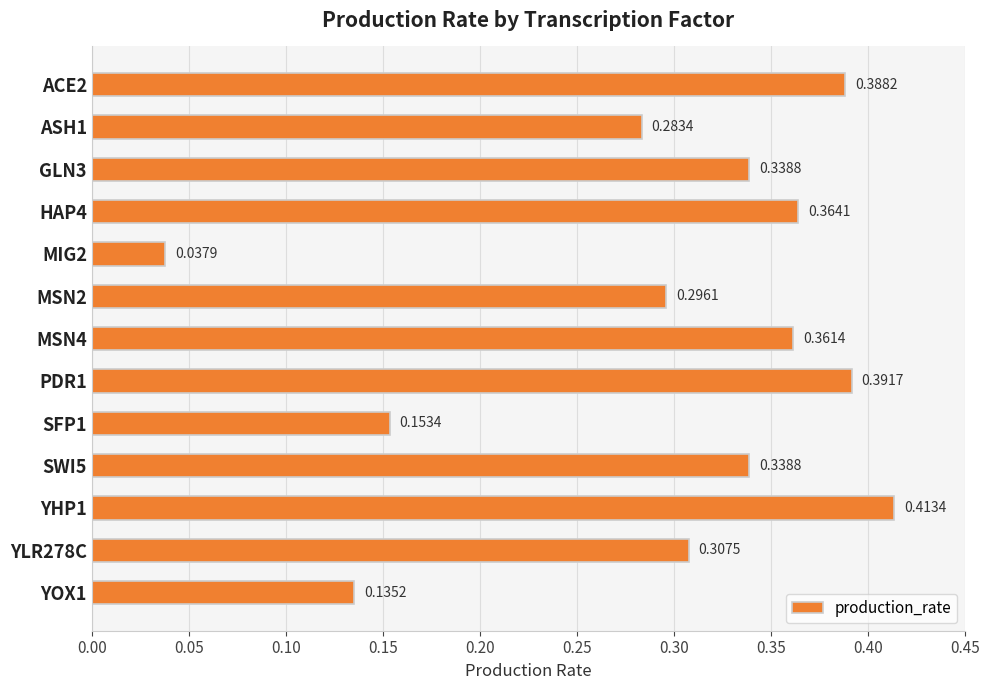

What is the change in value from YHP1 to YOX1?

-0.3